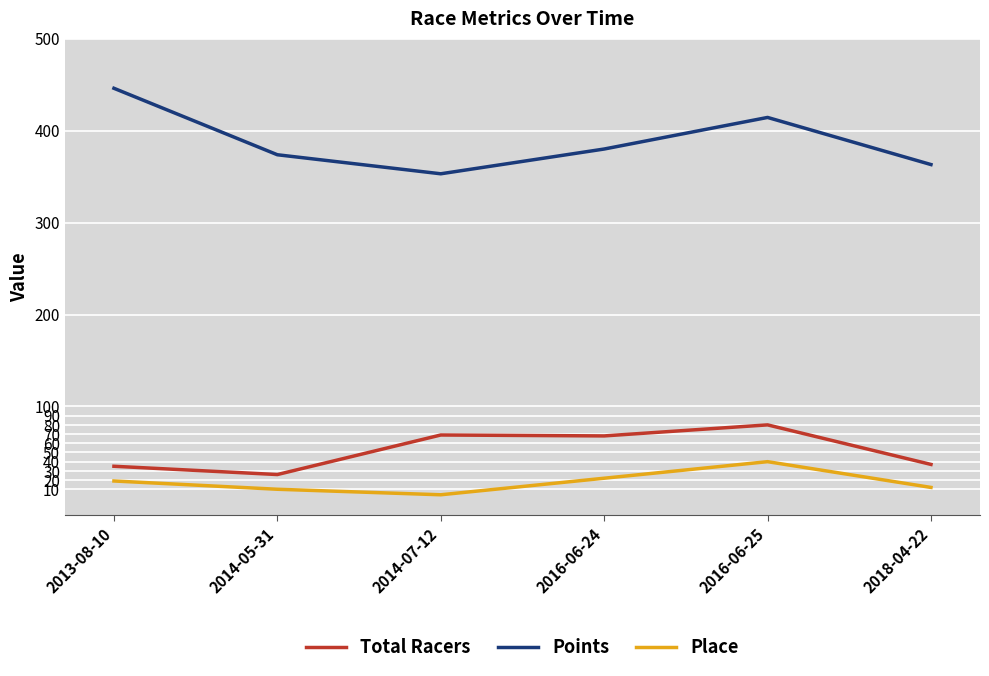

True or false: Points has more than 1 interior local peaks.

False